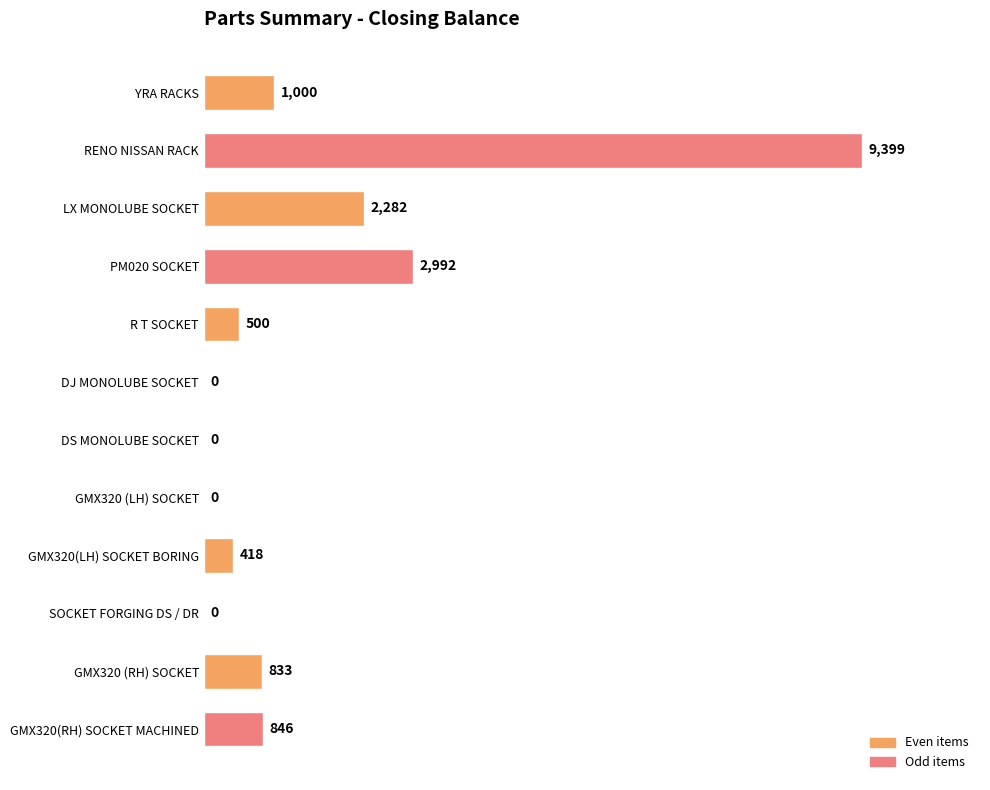

How many positive values are there?

8